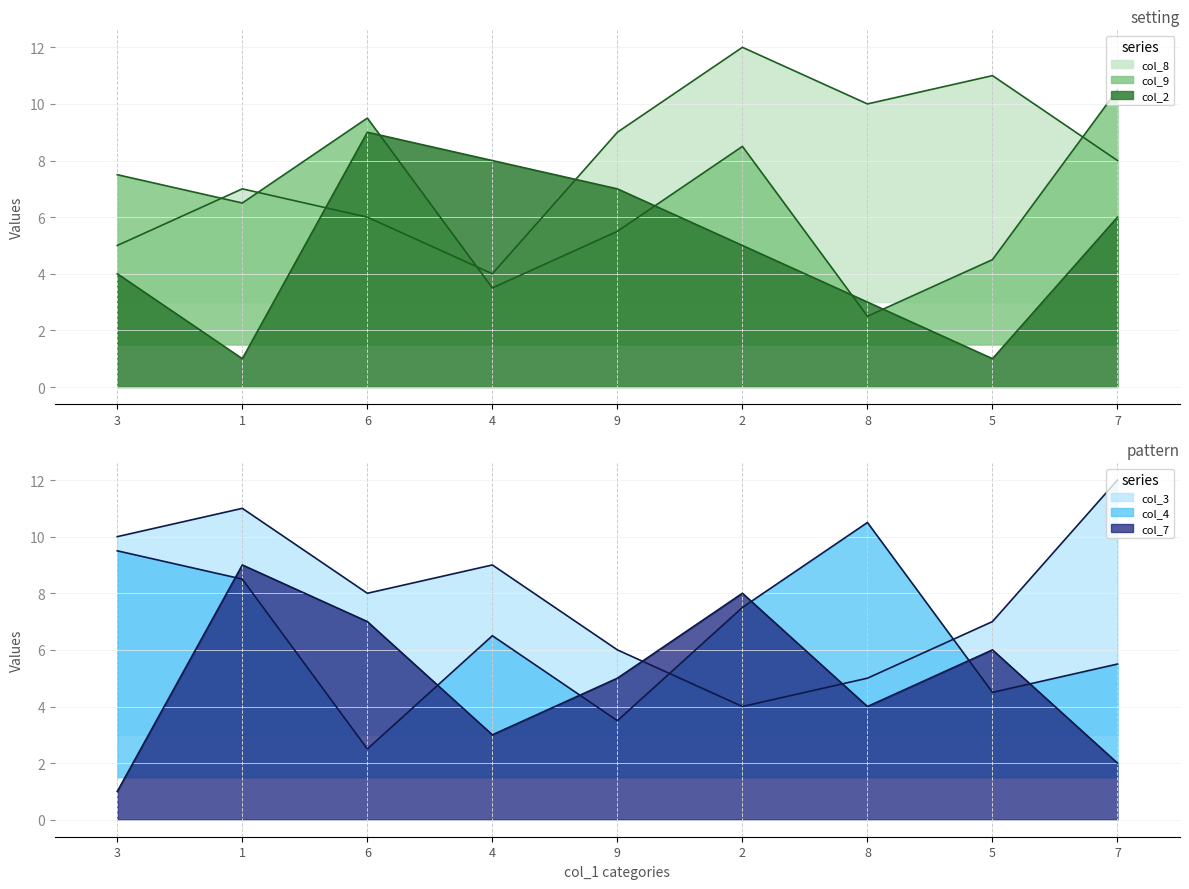

Reading left to right, list all the values displayed in this chart.

col_8: 5.0	7.0	6.0	4.0	9.0	12.0	10.0	11.0	8.0
col_9: 7.5	6.5	9.5	3.5	5.5	8.5	2.5	4.5	10.5
col_2: 4.0	1.0	9.0	8.0	7.0	5.0	3.0	1.0	6.0
col_3: 10.0	11.0	8.0	9.0	6.0	4.0	5.0	7.0	12.0
col_4: 9.5	8.5	2.5	6.5	3.5	7.5	10.5	4.5	5.5
col_7: 1.0	9.0	7.0	3.0	5.0	8.0	4.0	6.0	2.0